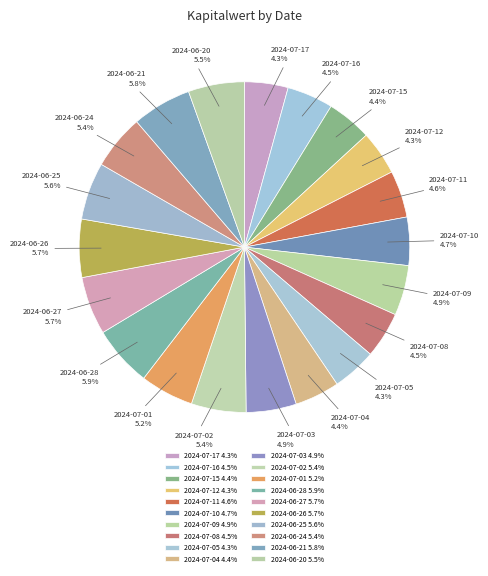

What portion of the pie excludes 2024-06-25?

94.4%